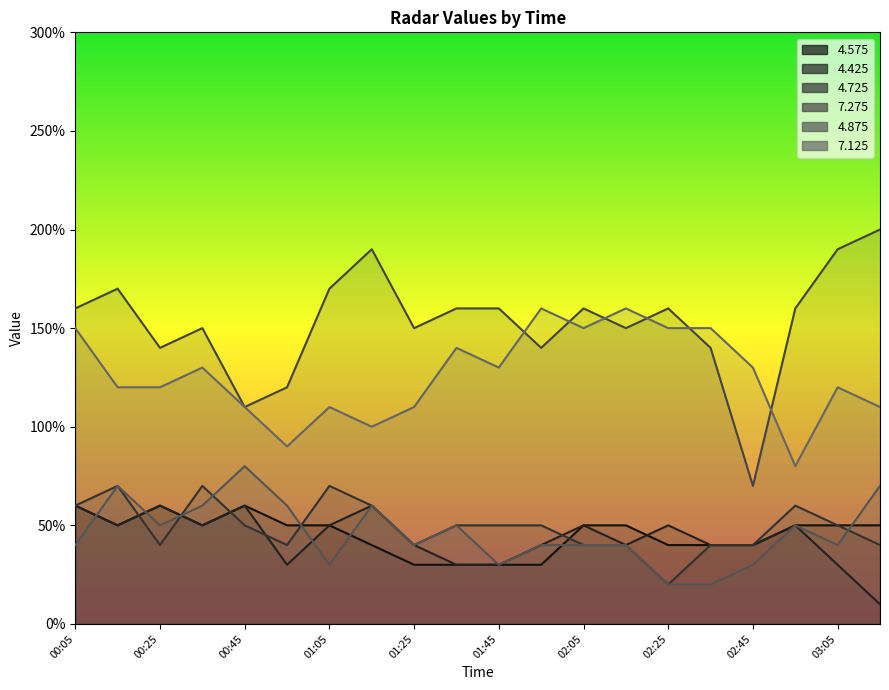

Reading left to right, what are all the values shown in this chart?

4.575: 0.6	0.5	0.6	0.5	0.6	0.5	0.5	0.4	0.3	0.3	0.3	0.3	0.5	0.5	0.4	0.4	0.4	0.5	0.5	0.5
4.425: 0.6	0.5	0.6	0.5	0.6	0.3	0.5	0.6	0.4	0.3	0.3	0.4	0.5	0.4	0.5	0.4	0.4	0.5	0.3	0.1
4.725: 0.6	0.7	0.4	0.7	0.5	0.4	0.7	0.6	0.4	0.5	0.5	0.5	0.4	0.4	0.2	0.4	0.4	0.6	0.5	0.4
7.275: 1.6	1.7	1.4	1.5	1.1	1.2	1.7	1.9	1.5	1.6	1.6	1.4	1.6	1.5	1.6	1.4	0.7	1.6	1.9	2.0
4.875: 0.4	0.7	0.5	0.6	0.8	0.6	0.3	0.6	0.4	0.5	0.3	0.4	0.4	0.4	0.2	0.2	0.3	0.5	0.4	0.7
7.125: 1.5	1.2	1.2	1.3	1.1	0.9	1.1	1.0	1.1	1.4	1.3	1.6	1.5	1.6	1.5	1.5	1.3	0.8	1.2	1.1